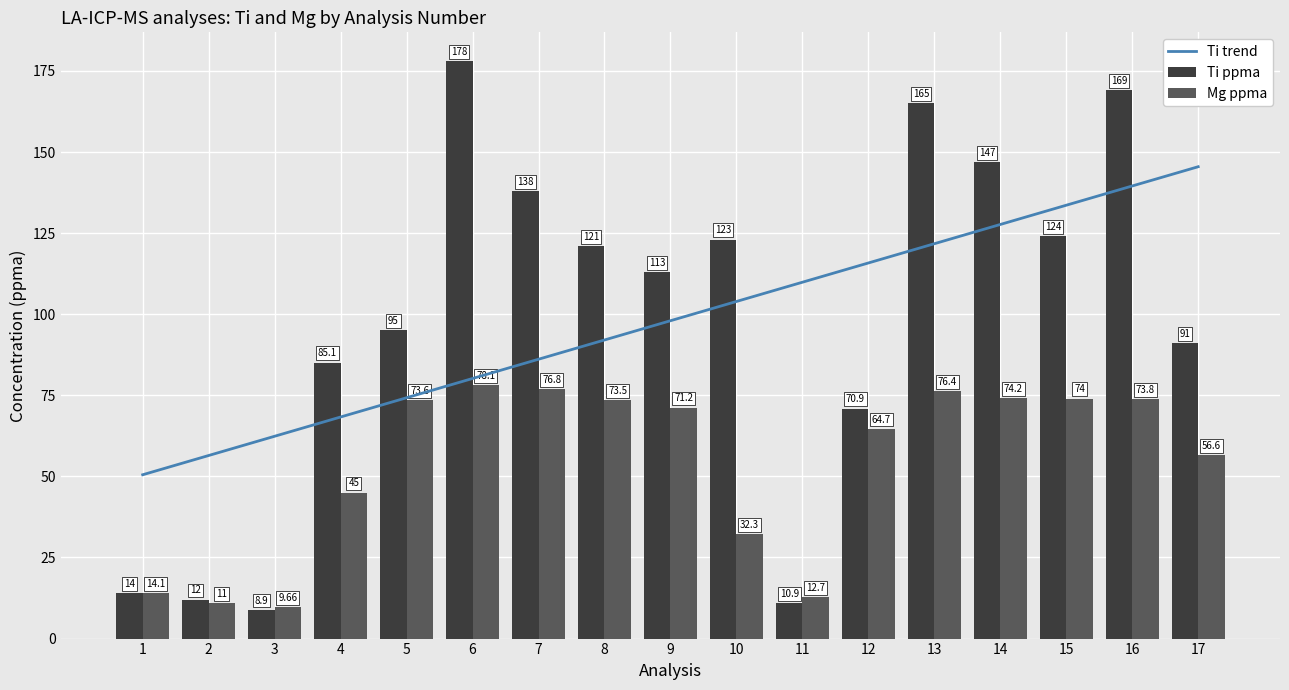

Which series has the largest total across all categories?

Ti trend